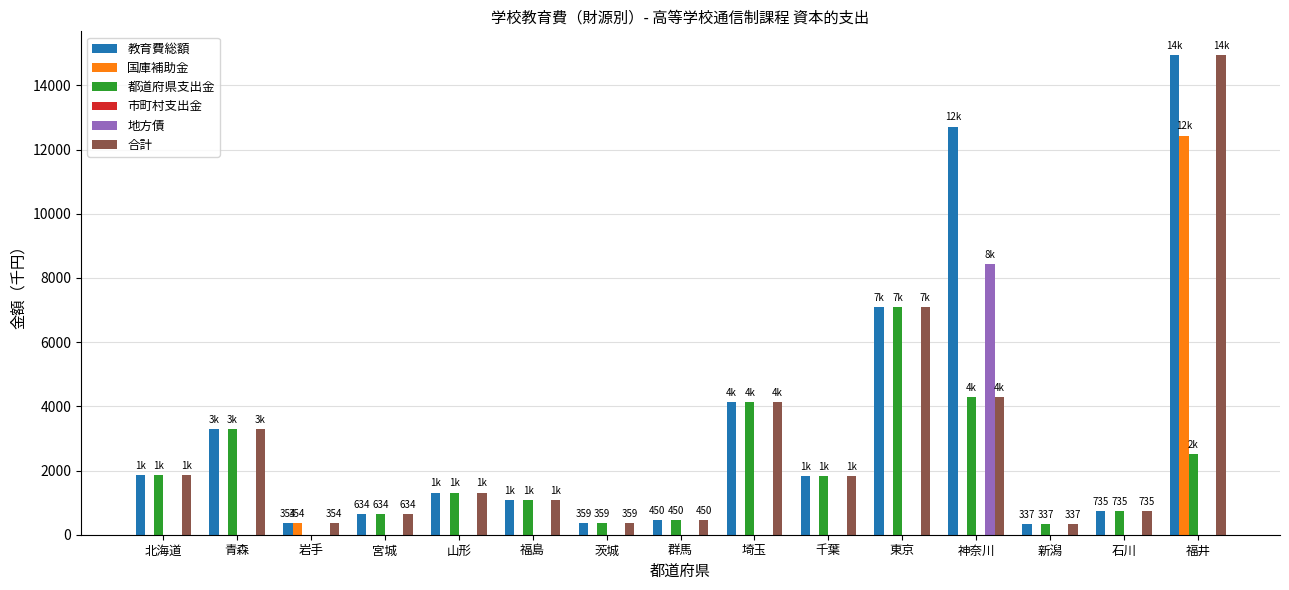

Where is 合計 nearest to the value 7637?

東京